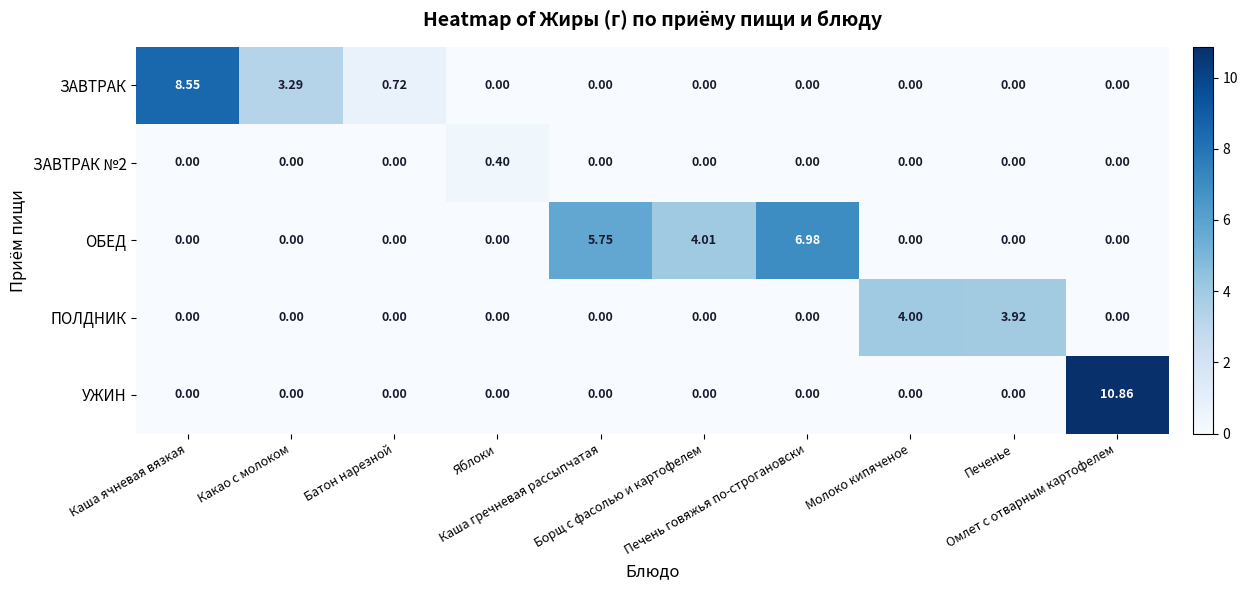

Which series has the widest spread of values?

УЖИН